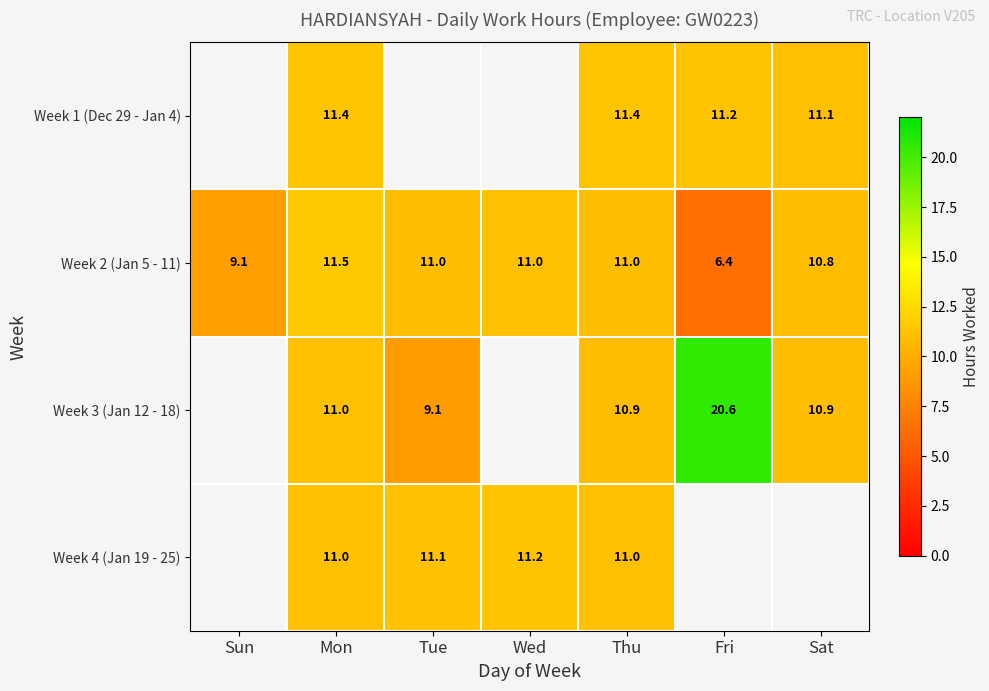

At which label is Week 2 (Jan 5 - 11) closest to 8?

Sun